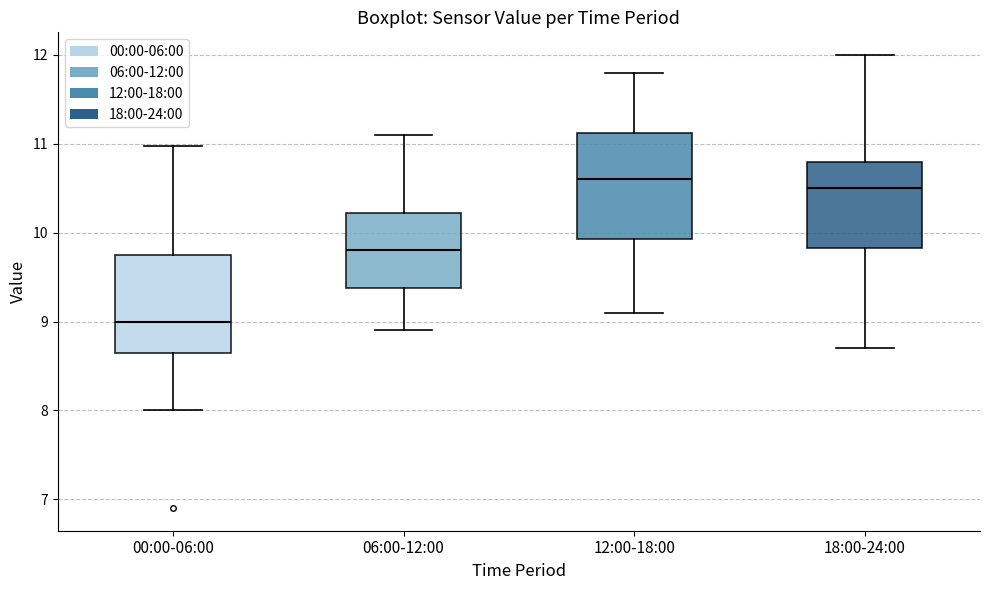

Reading left to right, read every box against the y-axis: the position of its median line, the range the box covers, and the ends of its whiskers. The values are not printed on the chart, so give them approximately, as read against the axis.

00:00-06:00: median 9.0, box 8.6 to 9.8, whiskers 8.0 to 11.0
06:00-12:00: median 9.8, box 9.4 to 10.2, whiskers 8.9 to 11.1
12:00-18:00: median 10.6, box 9.9 to 11.1, whiskers 9.1 to 11.8
18:00-24:00: median 10.5, box 9.8 to 10.8, whiskers 8.7 to 12.0